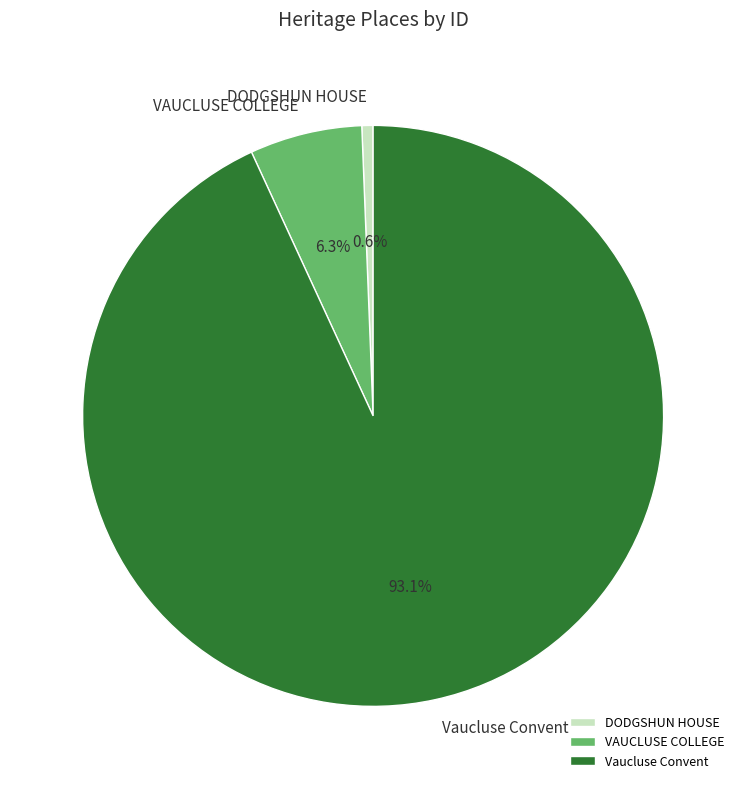

To the nearest percent, what is the average slice percentage?

33%